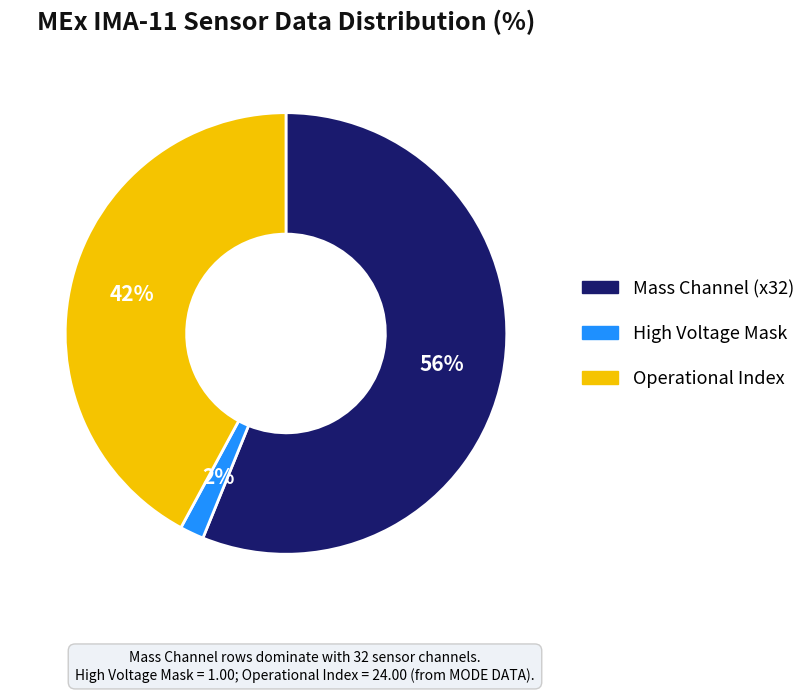

Is there any slice that represents more than half of the pie?

Yes